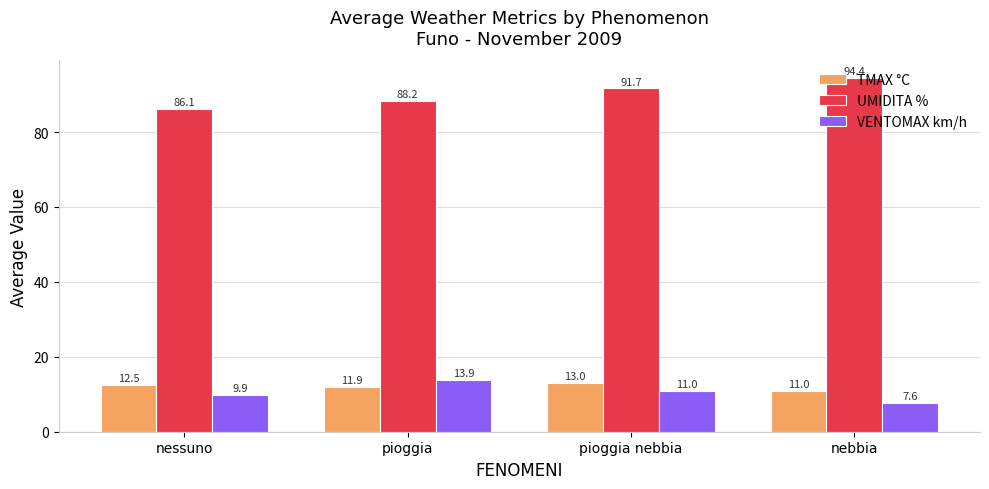

How many VENTOMAX km/h values are between 9 and 13?

2